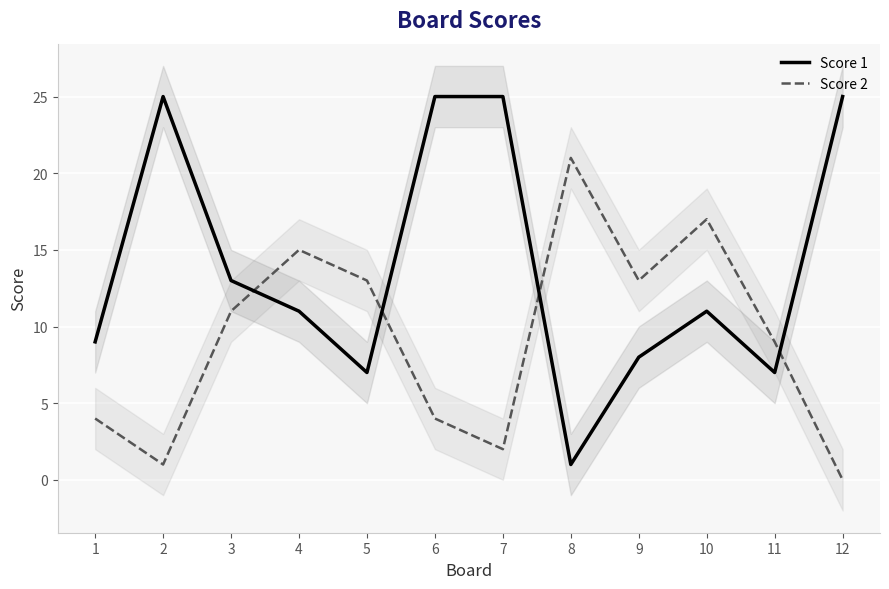

Reading left to right, list all the values displayed in this chart.

Score 1: 1=9	2=25	3=13	4=11	5=7	6=25	7=25	8=1	9=8	10=11	11=7	12=25
Score 2: 1=4	2=1	3=11	4=15	5=13	6=4	7=2	8=21	9=13	10=17	11=9	12=0